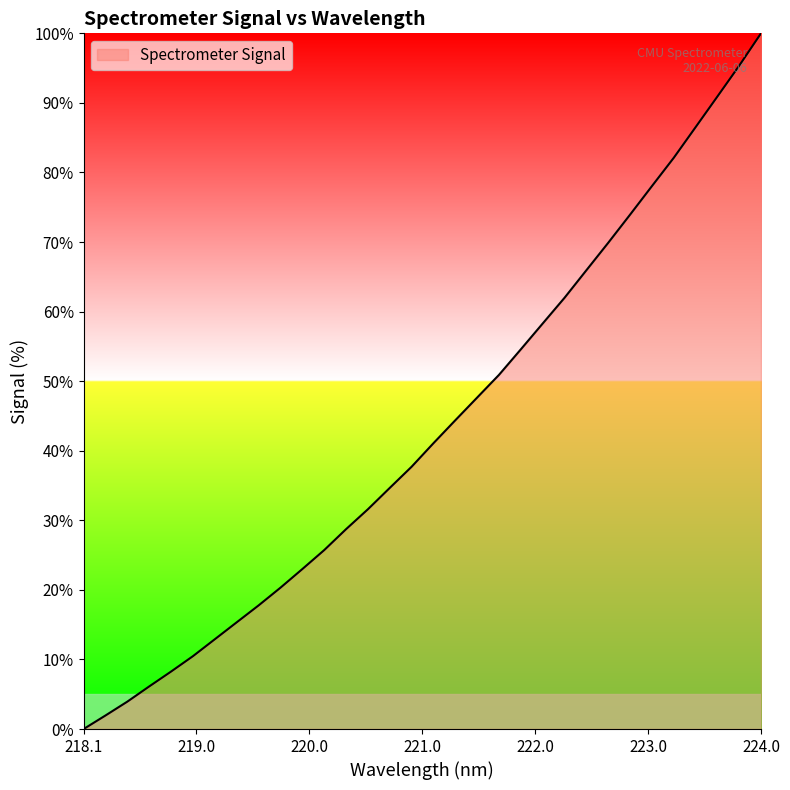

What is the maximum value shown in the chart?

100.0